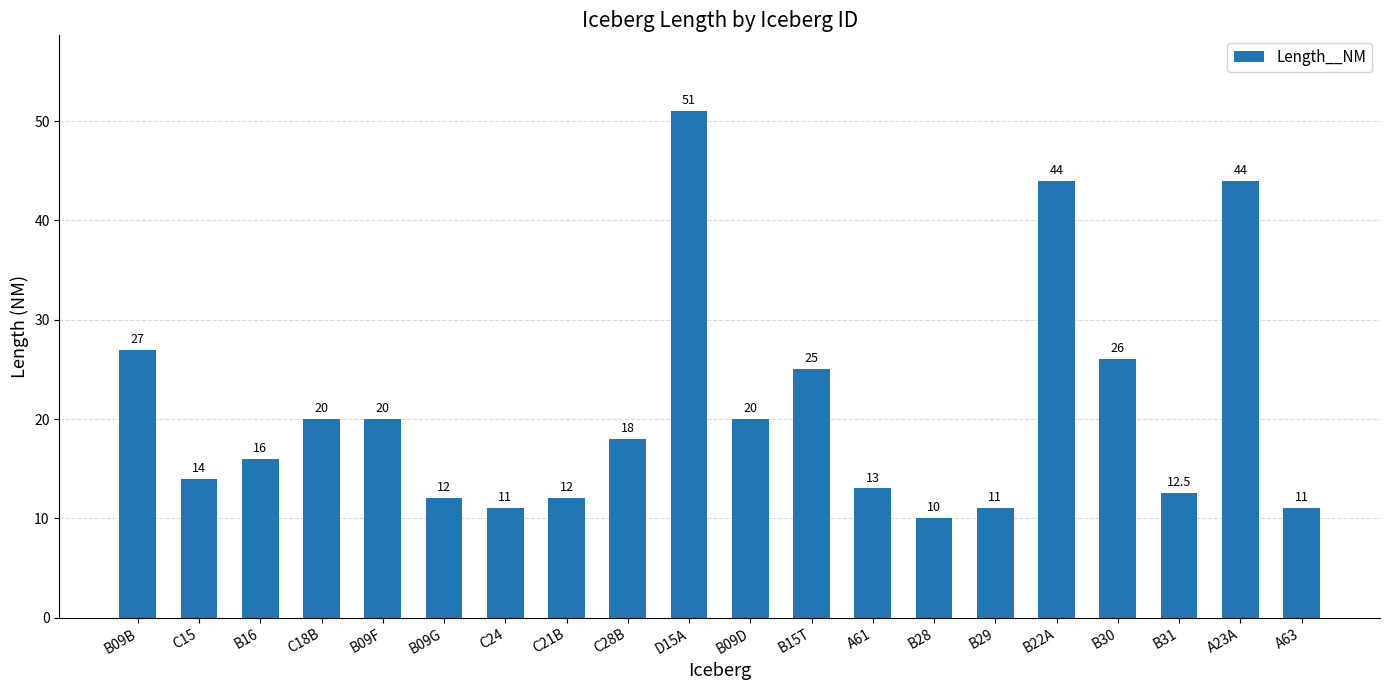

True or false: the data shows 11.0 at C24.

True